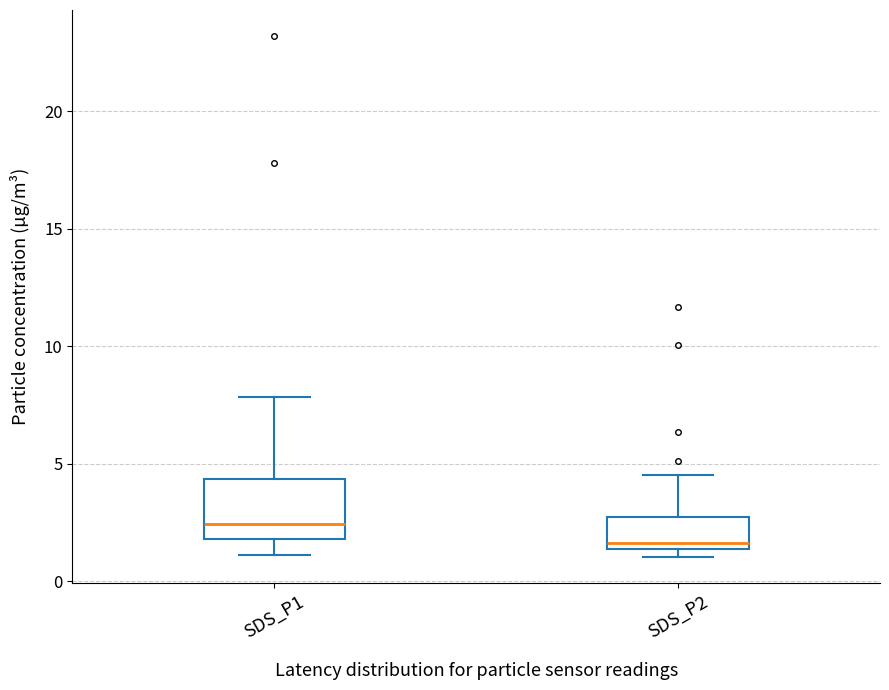

Where is the lower edge of the box for SDS_P1 on the y-axis? The values are not printed on the chart, so give them approximately, as read against the axis.

2.0